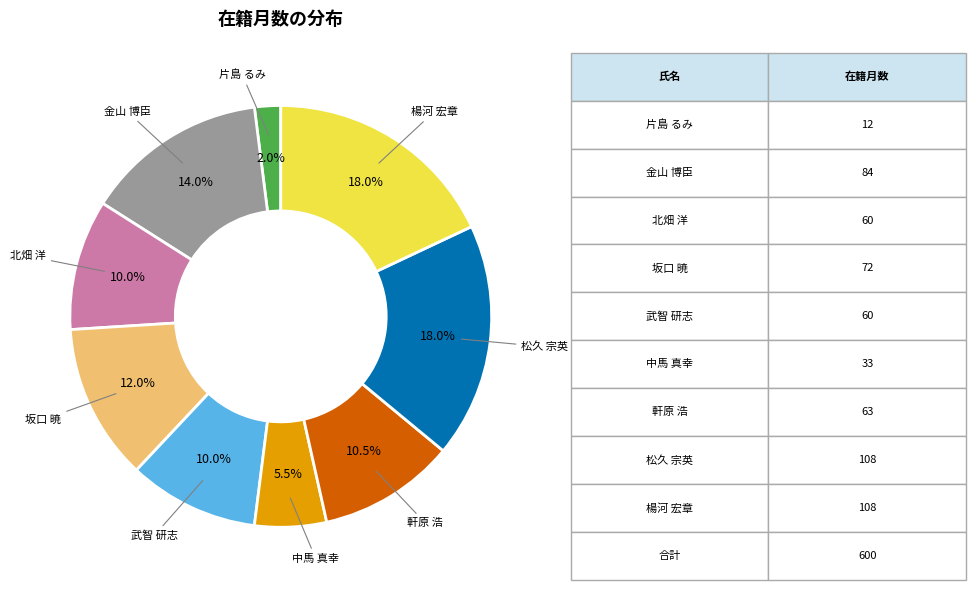

Is there a majority slice in this chart?

No